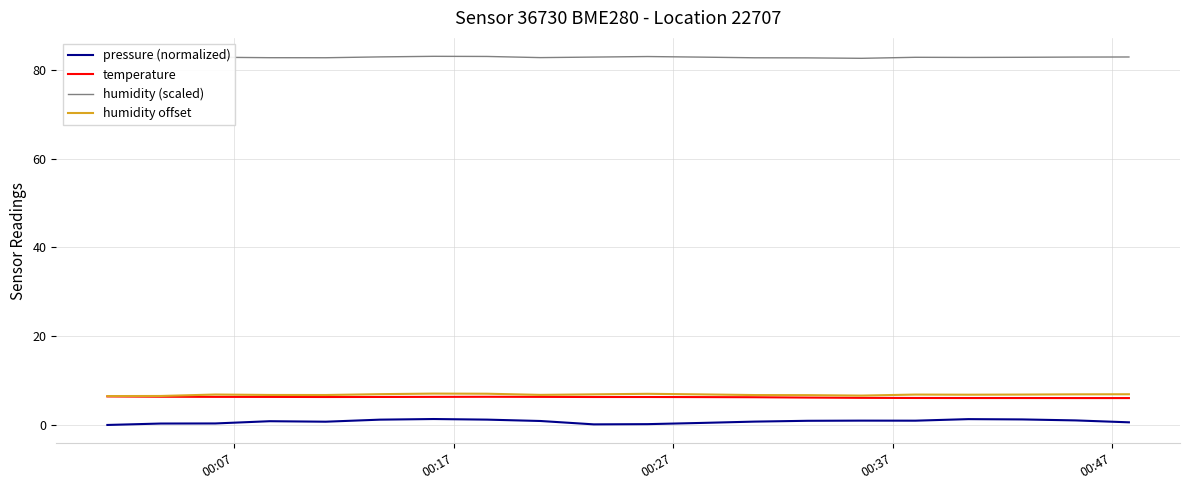

True or false: temperature and pressure (normalized) cross at least once.

False